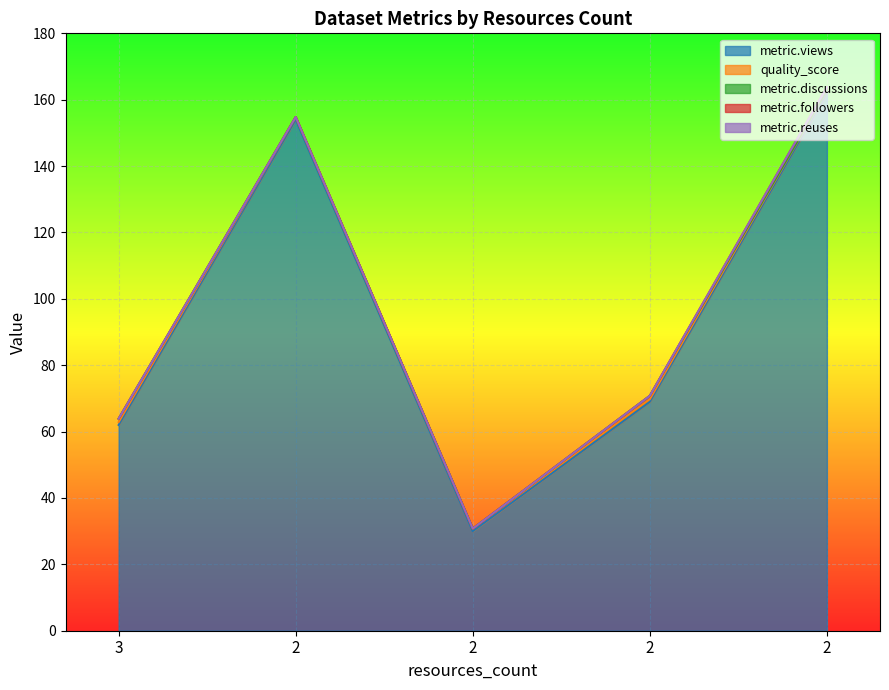

How many lines are shown in the chart?

5